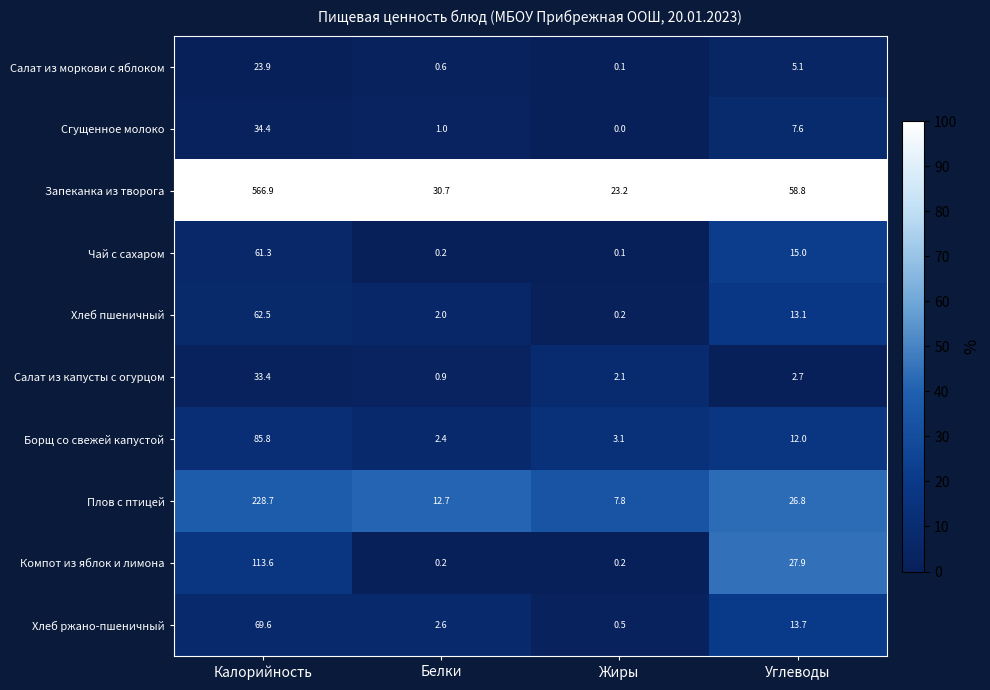

Which series changed the most between Жиры and Углеводы?

Запеканка из творога